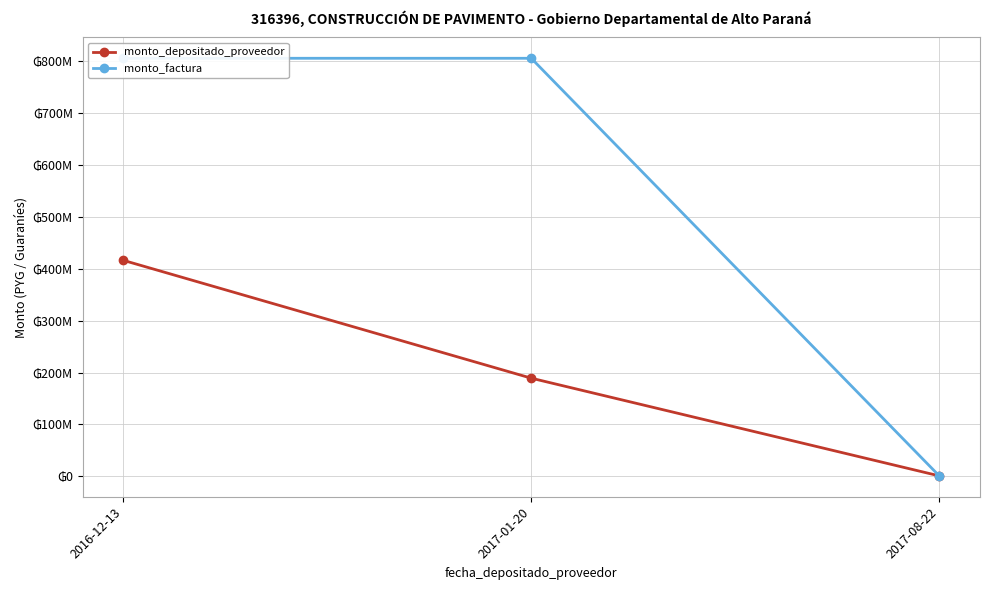

Rank the series by their average value, from highest to lowest.

monto_factura, monto_depositado_proveedor